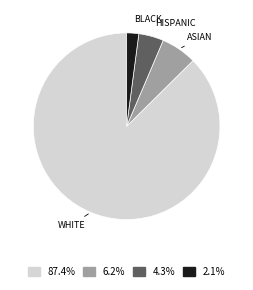

Is there any slice that represents more than half of the pie?

Yes